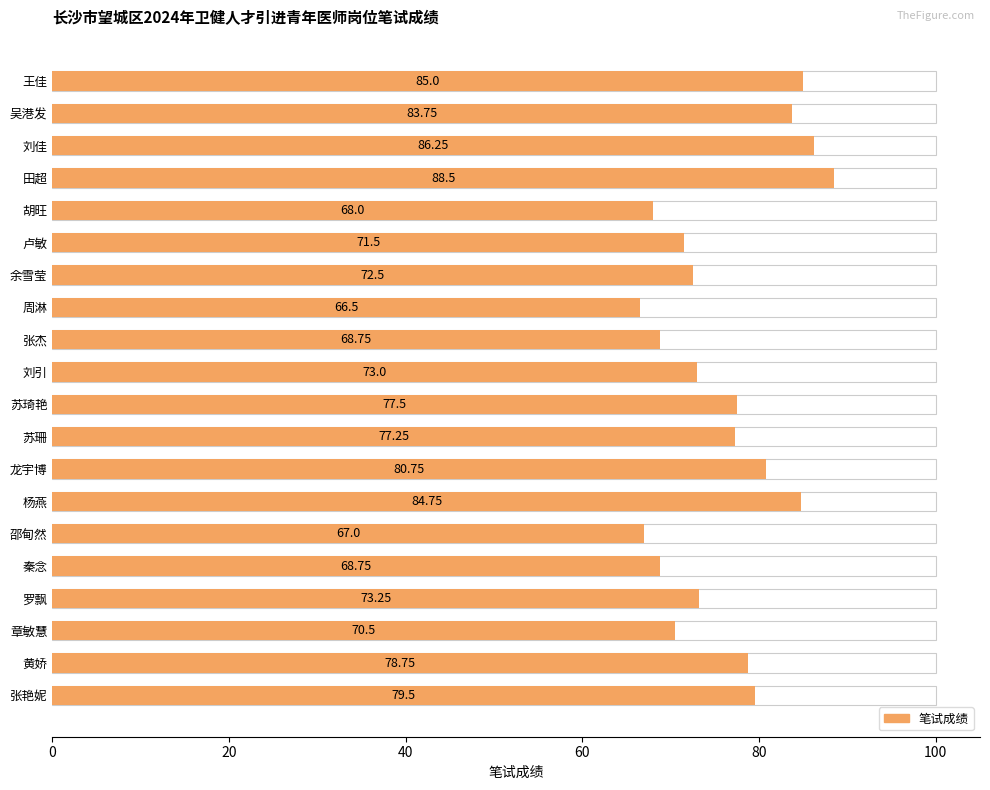

What position from the left is 邵甸然?

6